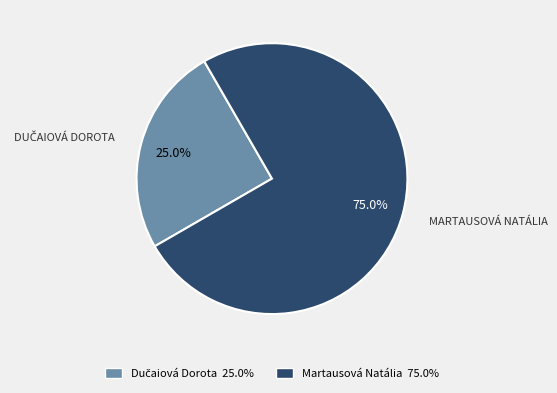

To the nearest percent, what portion does Martausová Natália represent?

75%